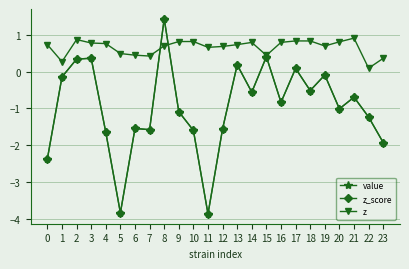

What is the difference between the second highest and minimum values in the z_score series?

4.3